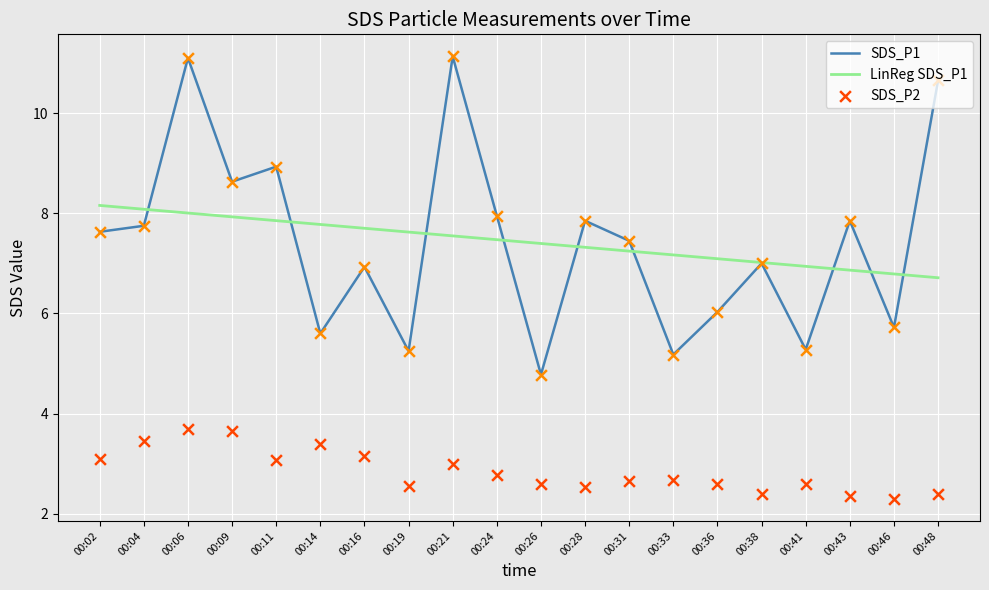

Which series reaches the minimum Y coordinate?

SDS_P2